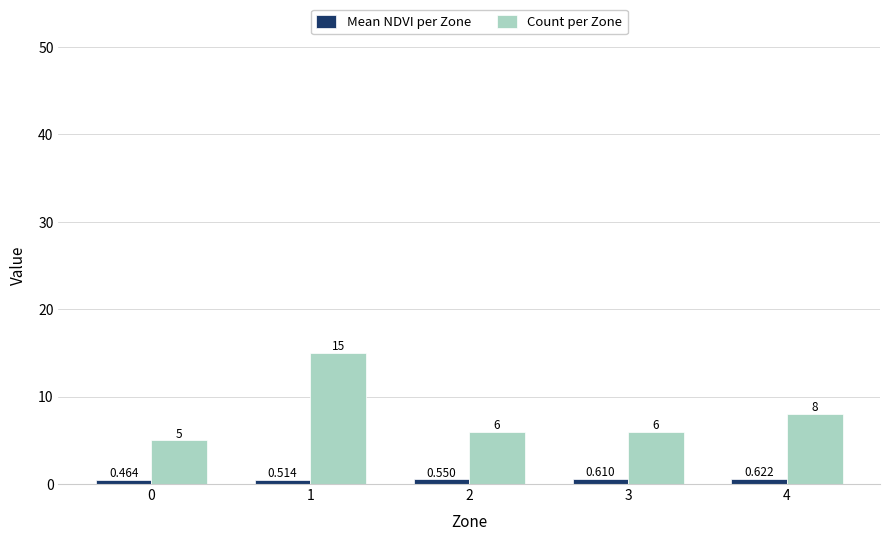

What is the difference between the highest and lowest values at 4?

7.4